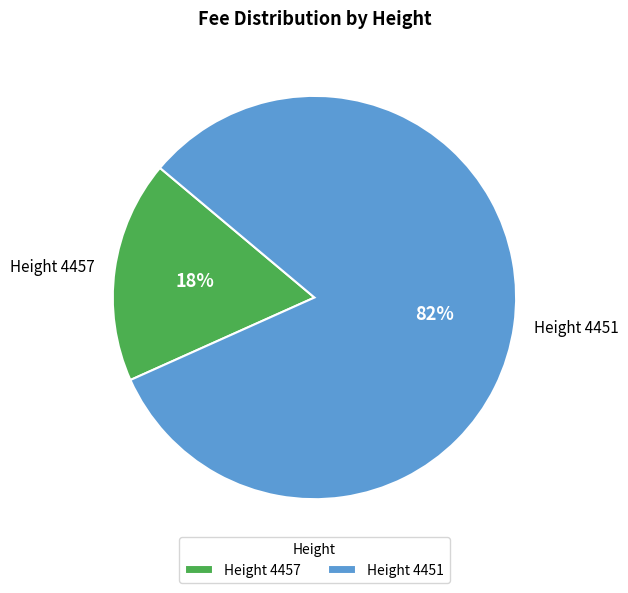

Combined, do Height 4457 and Height 4451 account for over 50%?

Yes